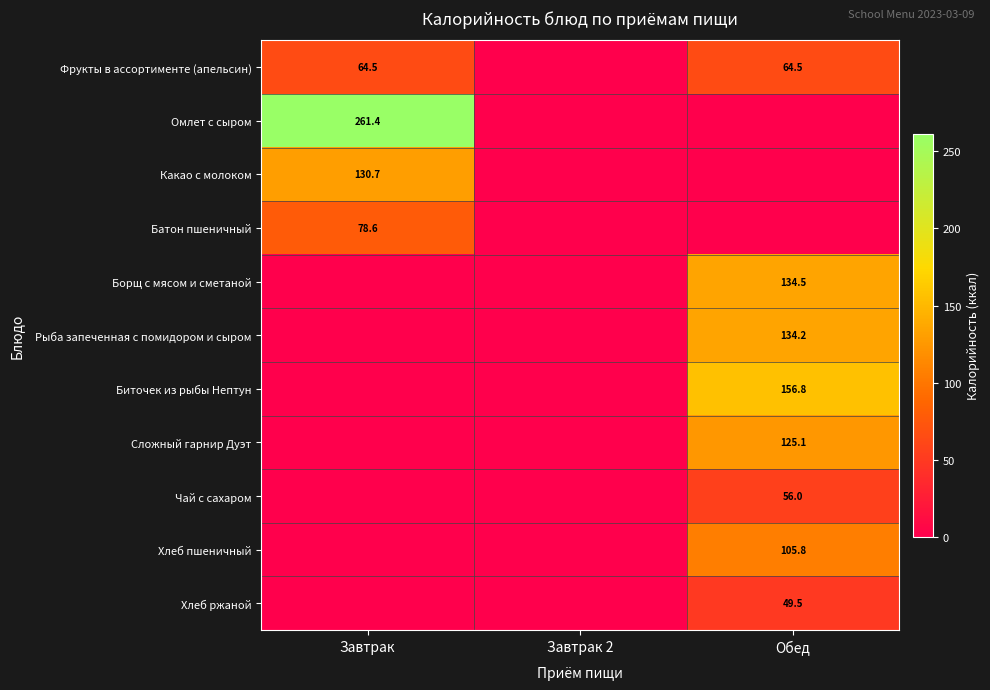

Is the value of Какао с молоком at Завтрак greater than the value of Чай с сахаром at Обед?

Yes